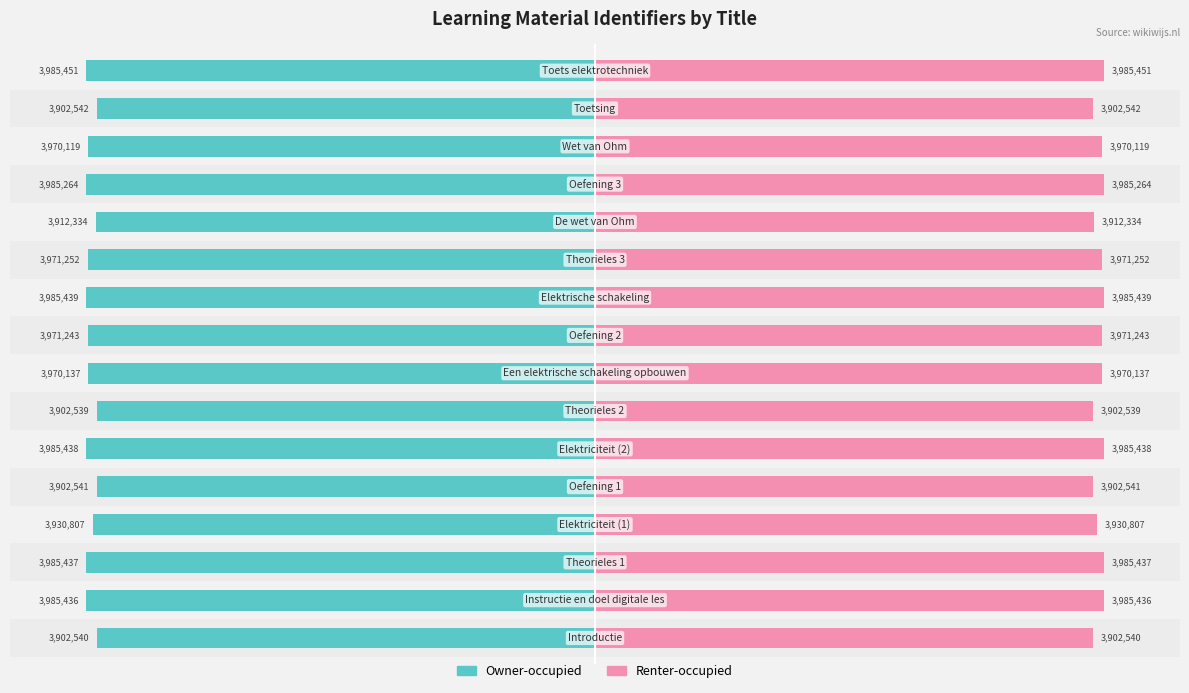

The Renter-occupied series shows 165.0 at 15. True or false?

False